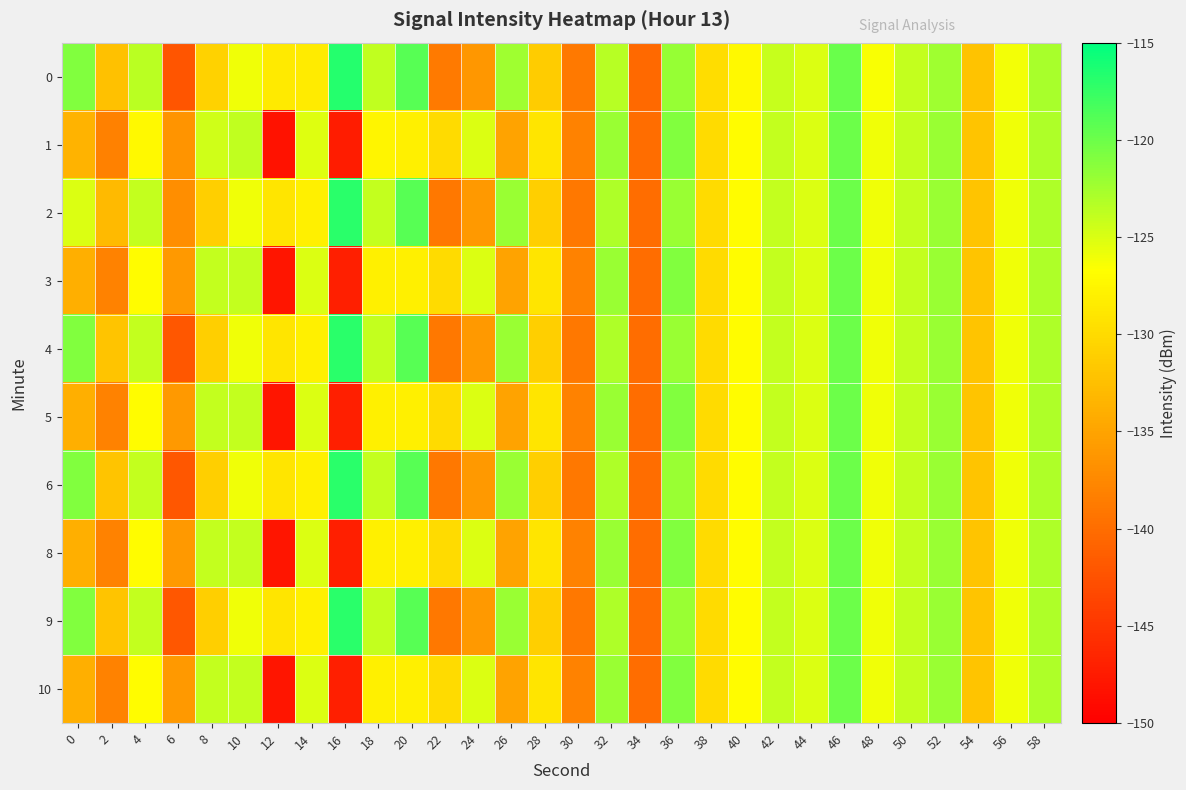

Between 54 and 48, which is larger?

48